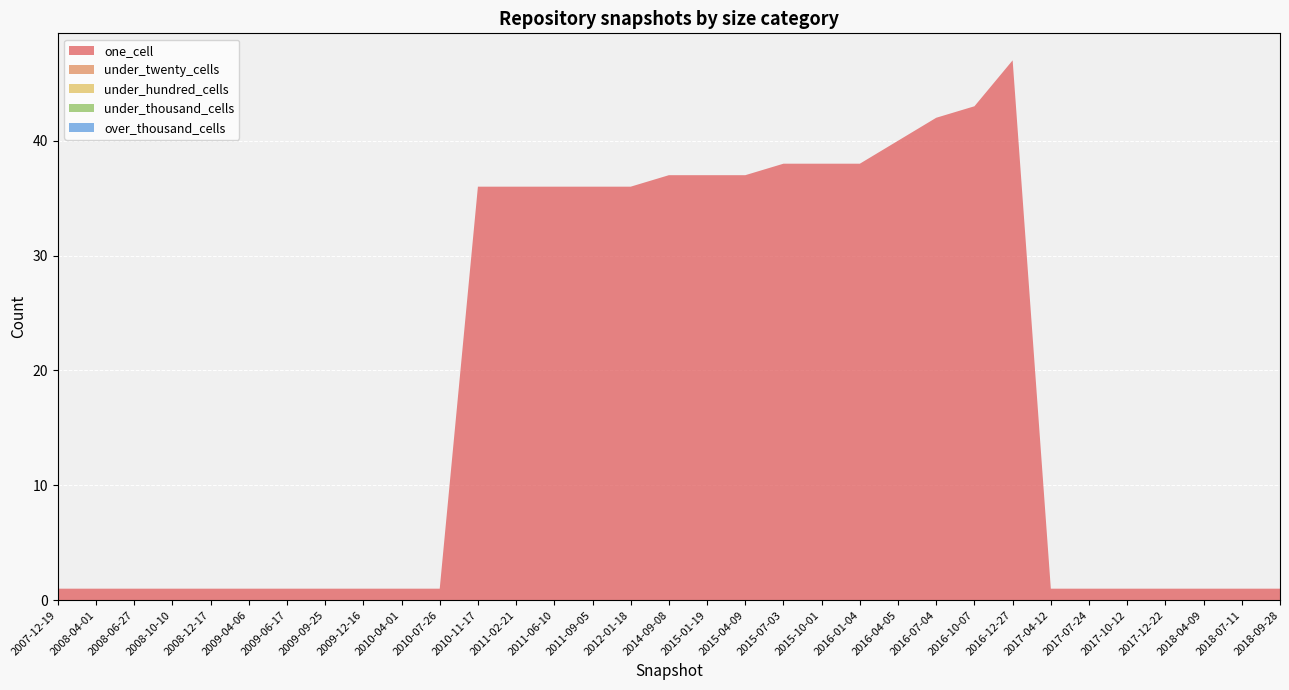

Reading left to right, extract all data points from this chart.

one_cell: 1	1	1	1	1	1	1	1	1	1	1	36	36	36	36	36	37	37	37	38	38	38	40	42	43	47	1	1	1	1	1	1	1
under_twenty_cells: 0	0	0	0	0	0	0	0	0	0	0	0	0	0	0	0	0	0	0	0	0	0	0	0	0	0	0	0	0	0	0	0	0
under_hundred_cells: 0	0	0	0	0	0	0	0	0	0	0	0	0	0	0	0	0	0	0	0	0	0	0	0	0	0	0	0	0	0	0	0	0
under_thousand_cells: 0	0	0	0	0	0	0	0	0	0	0	0	0	0	0	0	0	0	0	0	0	0	0	0	0	0	0	0	0	0	0	0	0
over_thousand_cells: 0	0	0	0	0	0	0	0	0	0	0	0	0	0	0	0	0	0	0	0	0	0	0	0	0	0	0	0	0	0	0	0	0